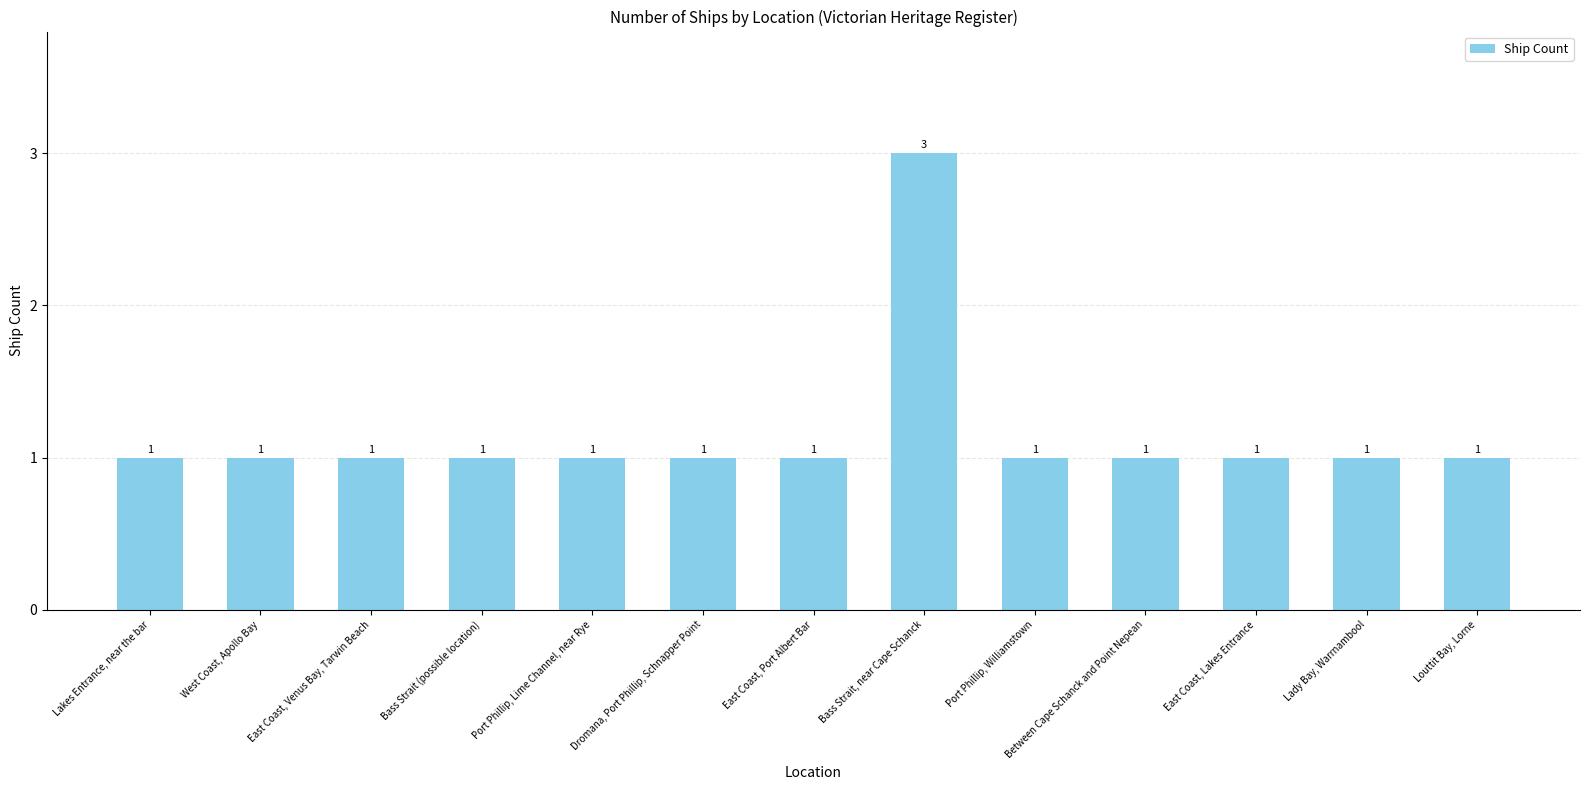

Which category has the highest value across all series?

Bass Strait, near Cape Schanck